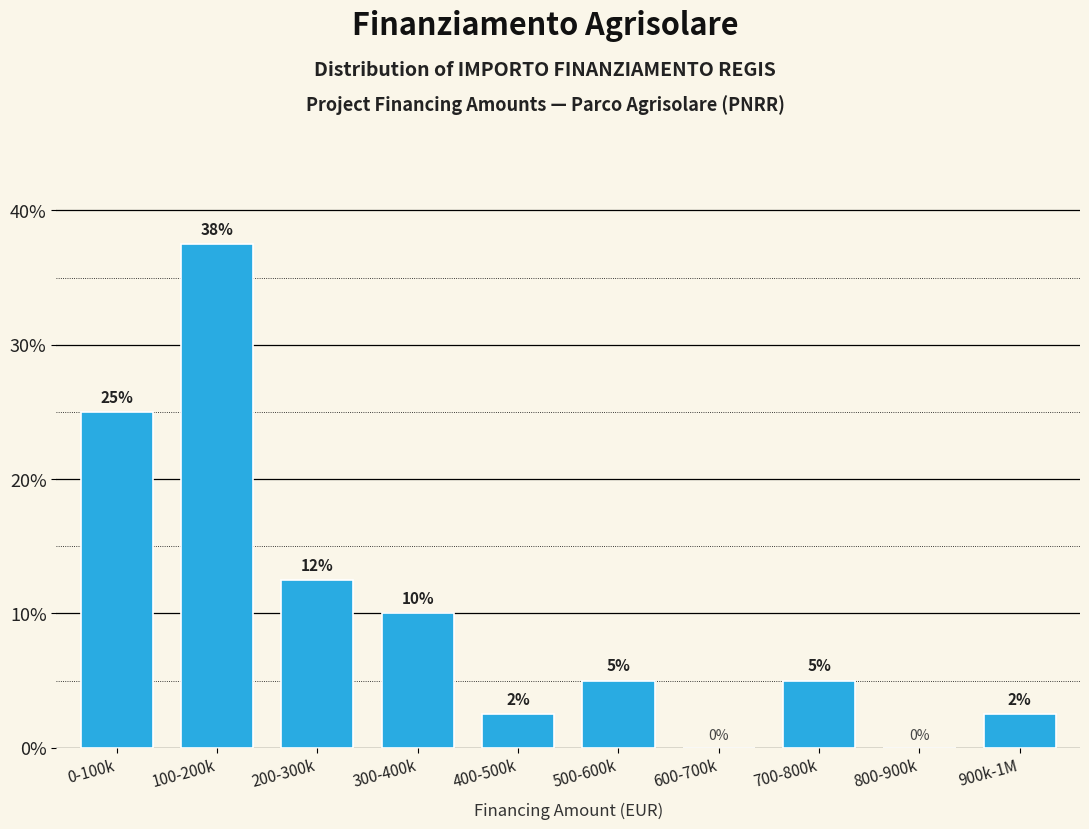

What is the change in value from 300-400k to 500-600k?

-5.0